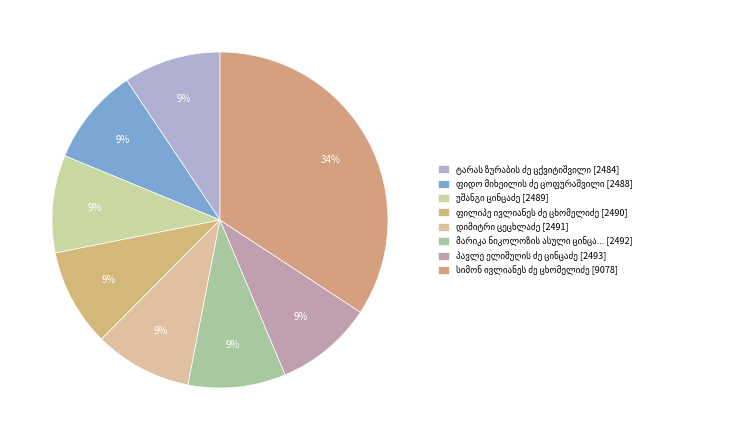

To the nearest percent, what percentage of the pie is მარიკა ნიკოლოზის ასული ცინცაძე?

9%